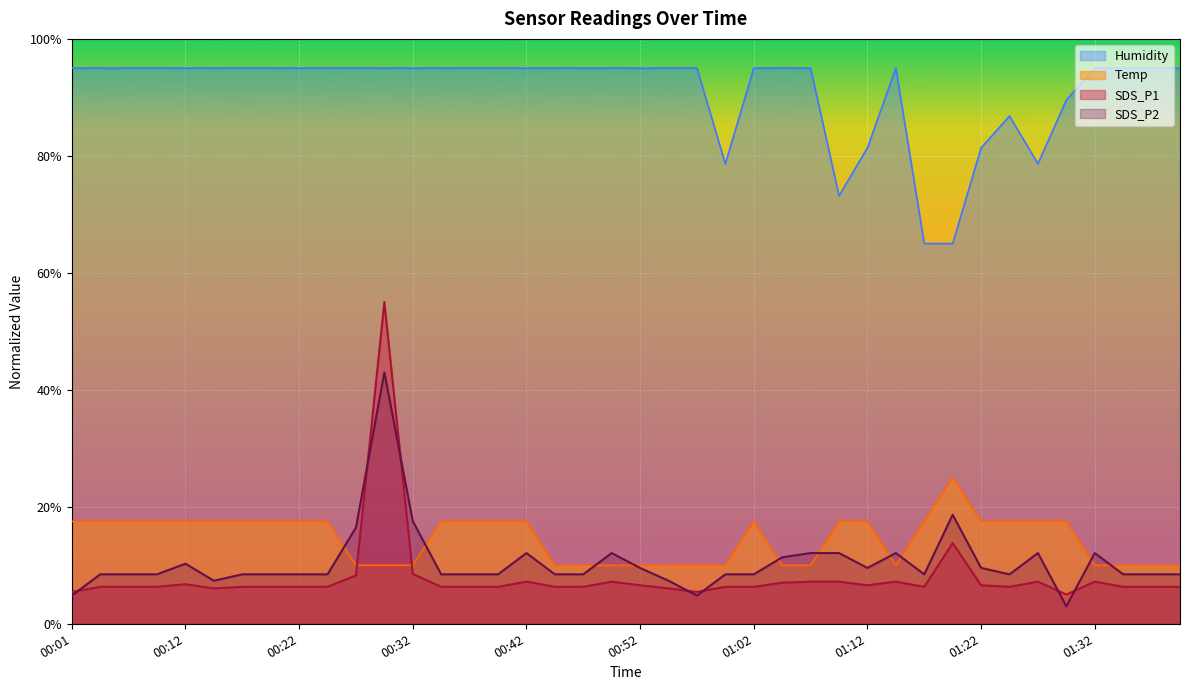

What is the label of the 15th point from the right?

01:04